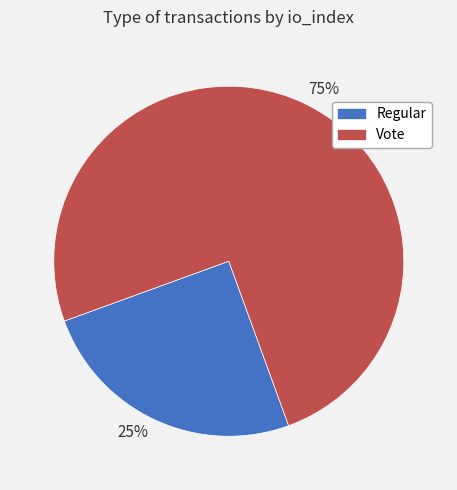

Which category accounts for the majority?

75%